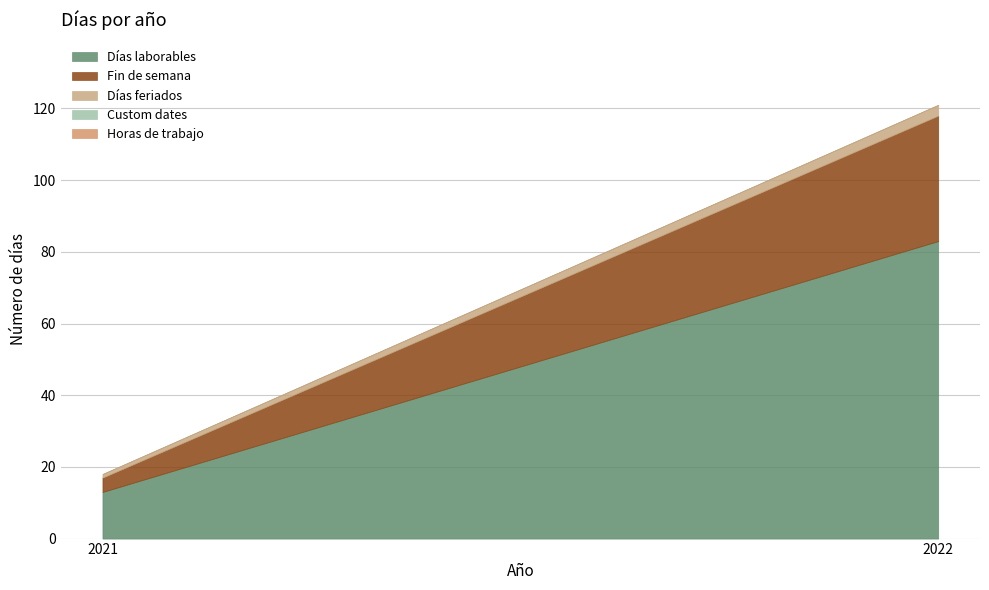

What are all the series names shown in the legend?

Días laborables, Fin de semana, Días feriados, Custom dates, Horas de trabajo